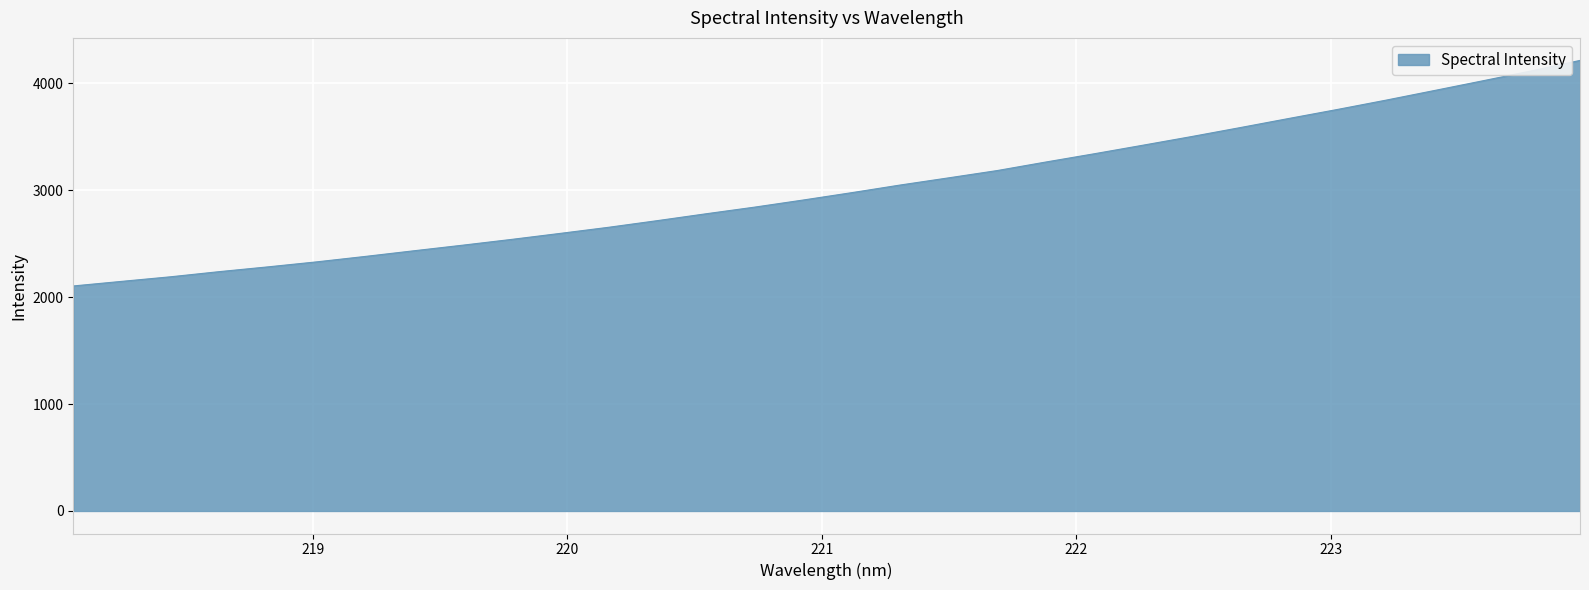

What is the greatest value displayed?

4212.0